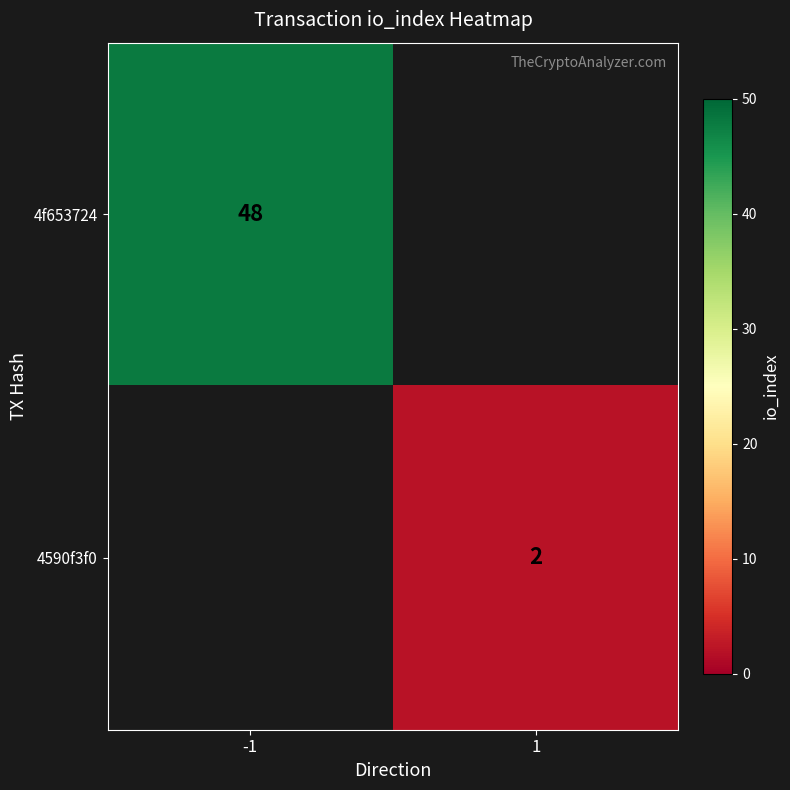

What is the total value across all series at -1?

48